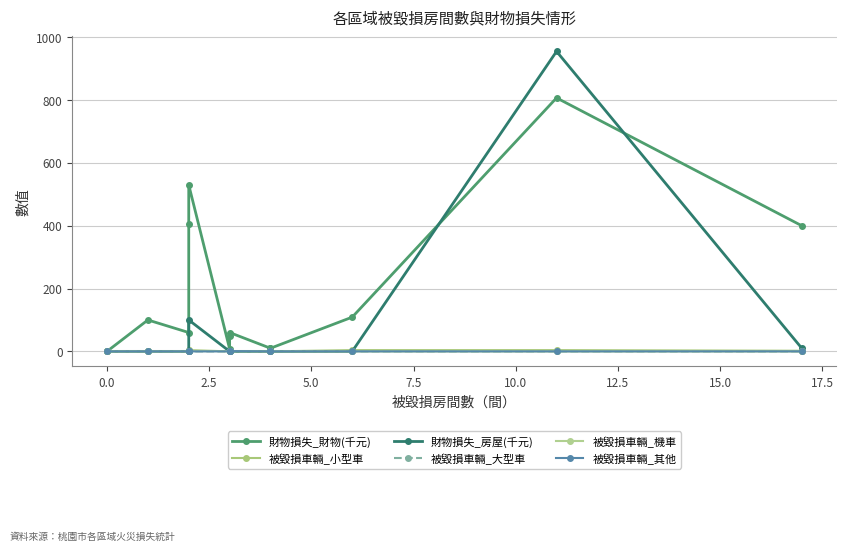

True or false: 被毀損車輛_其他 has a value of 0 at 15.0.

False